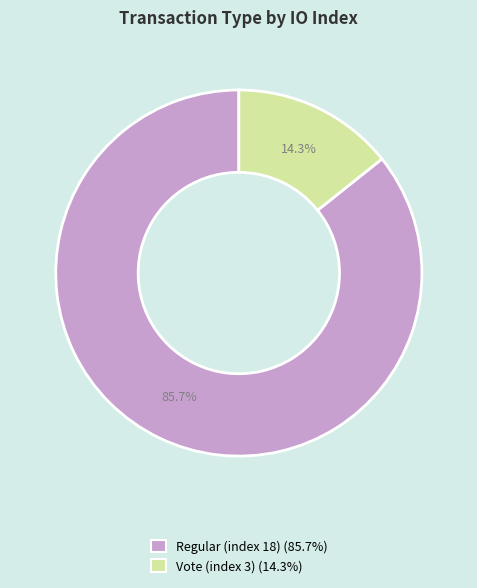

Approximately how many times larger is the value at Vote (index 3) compared to Regular (index 18)?

0.2